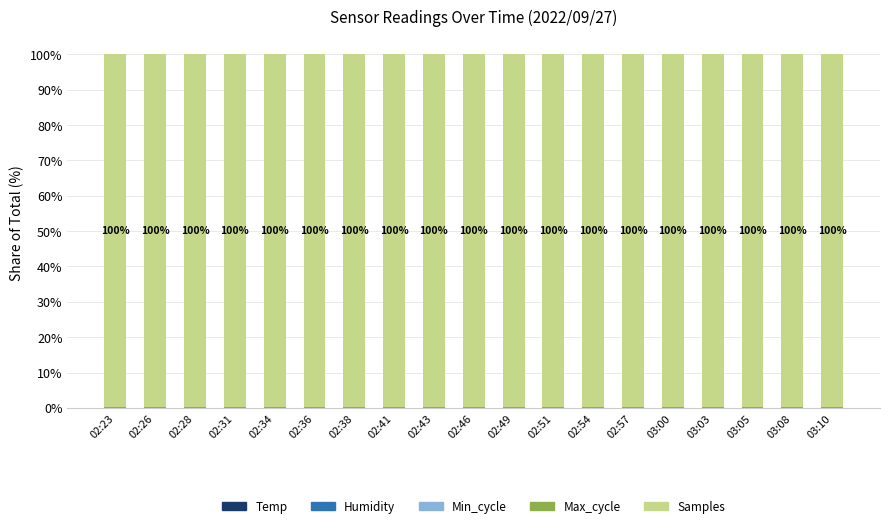

At 03:00, list the series in order from largest to smallest.

Samples, Max_cycle, Humidity, Min_cycle, Temp